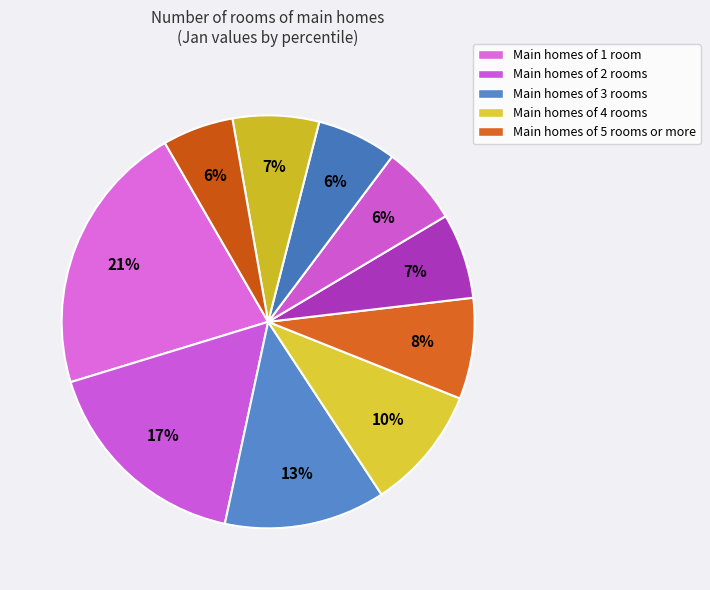

How many slices are in this pie chart?

10